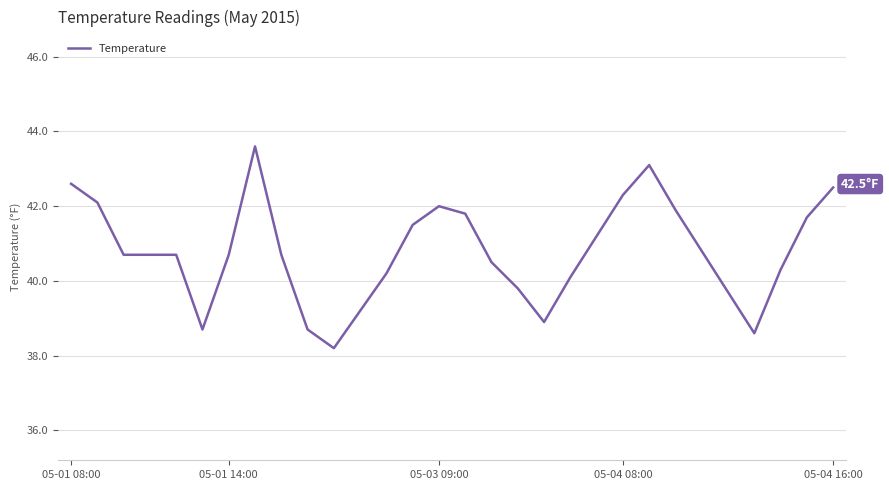

What is the difference between the maximum and minimum values?

5.4